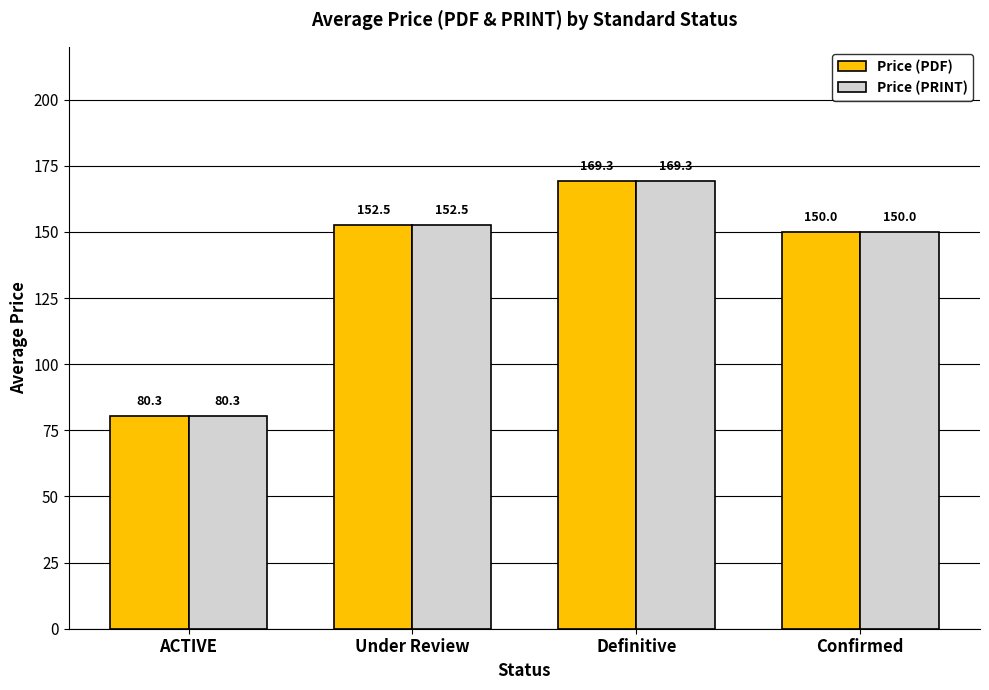

Where does the Price (PDF) series first go above 152?

Under Review